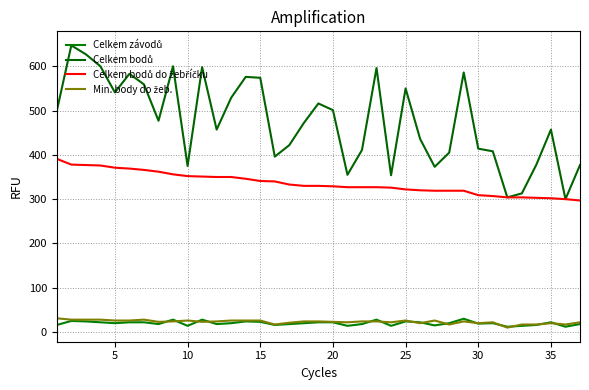

Is this an area chart (filled region under the line)?

No